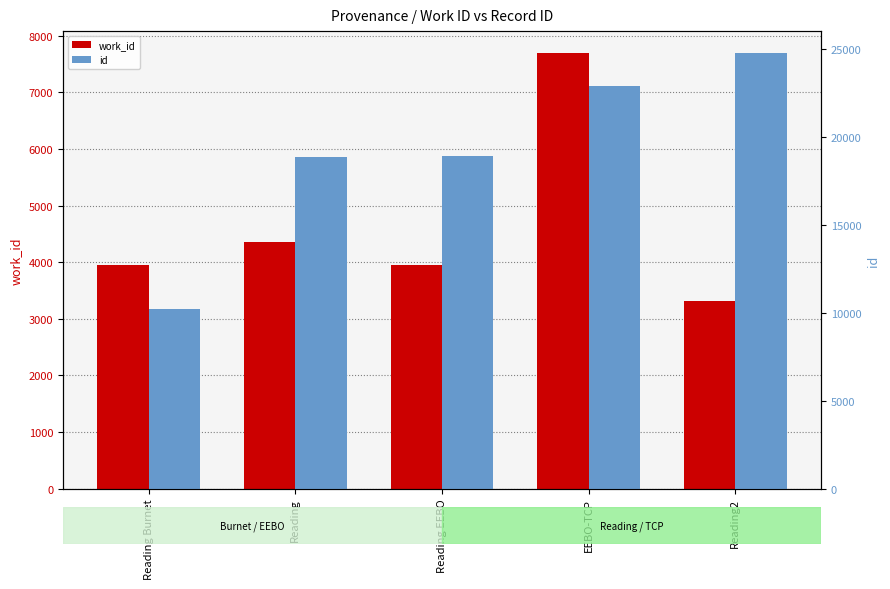

Which series changed the most between Reading EEBO and EEBO-TCP?

id